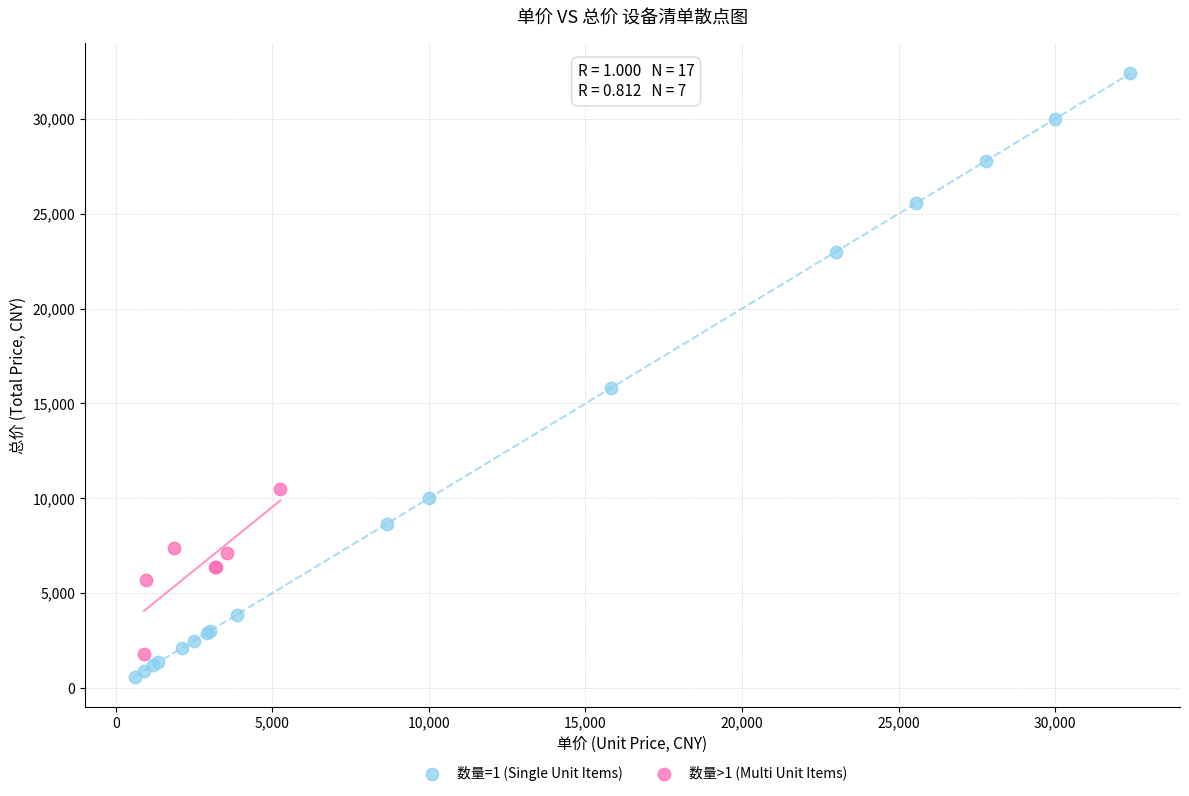

Which series contains the highest Y value?

数量=1 (Single Unit Items)